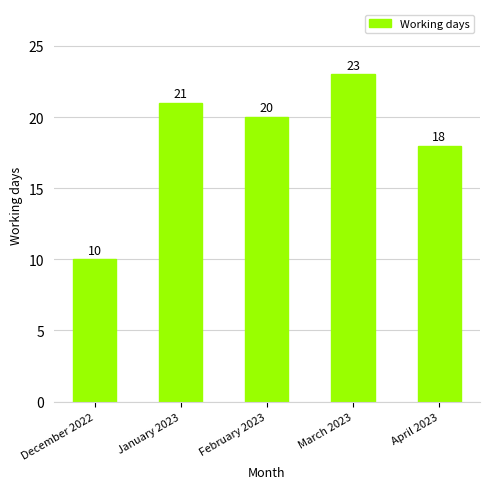

What is the average value?

18